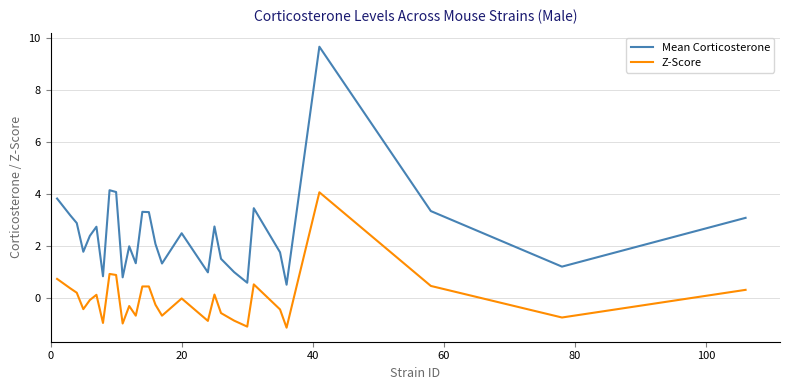

What is the highest value of the Mean Corticosterone series?

9.7